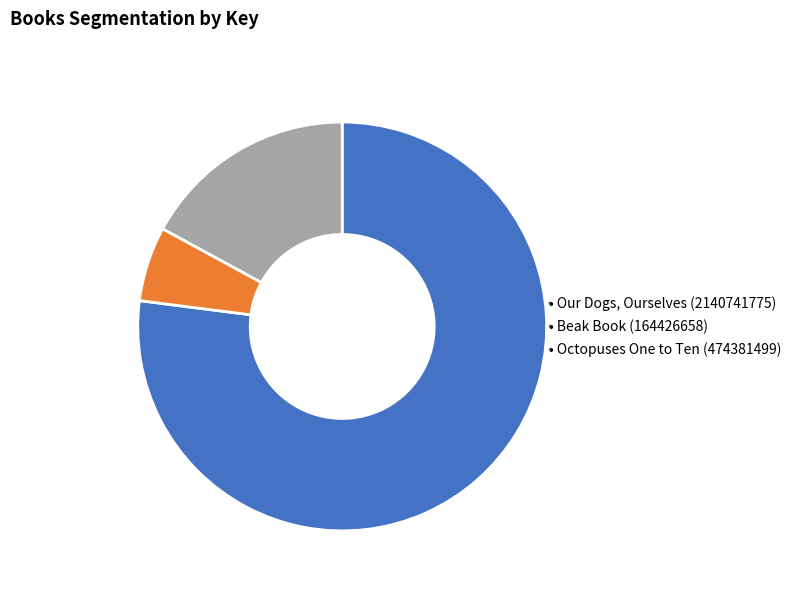

Count the number of slices in the pie.

3